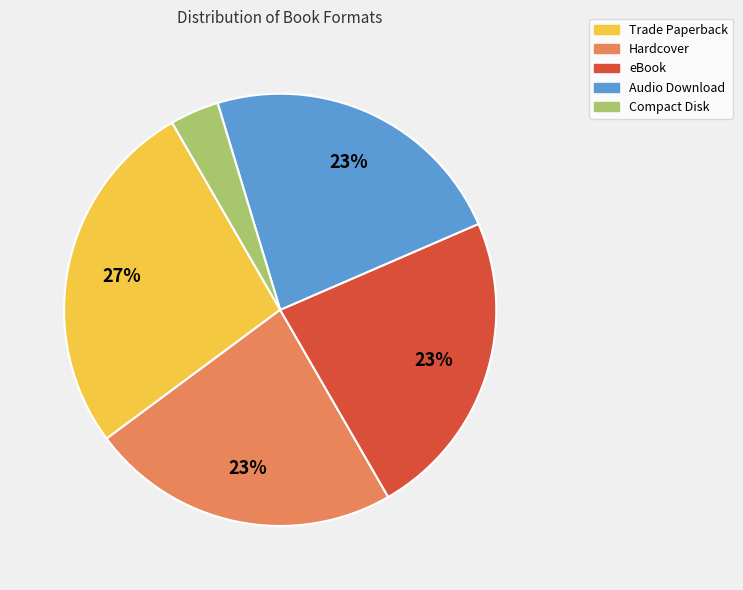

Is the sum of Compact Disk and Hardcover greater than half?

No